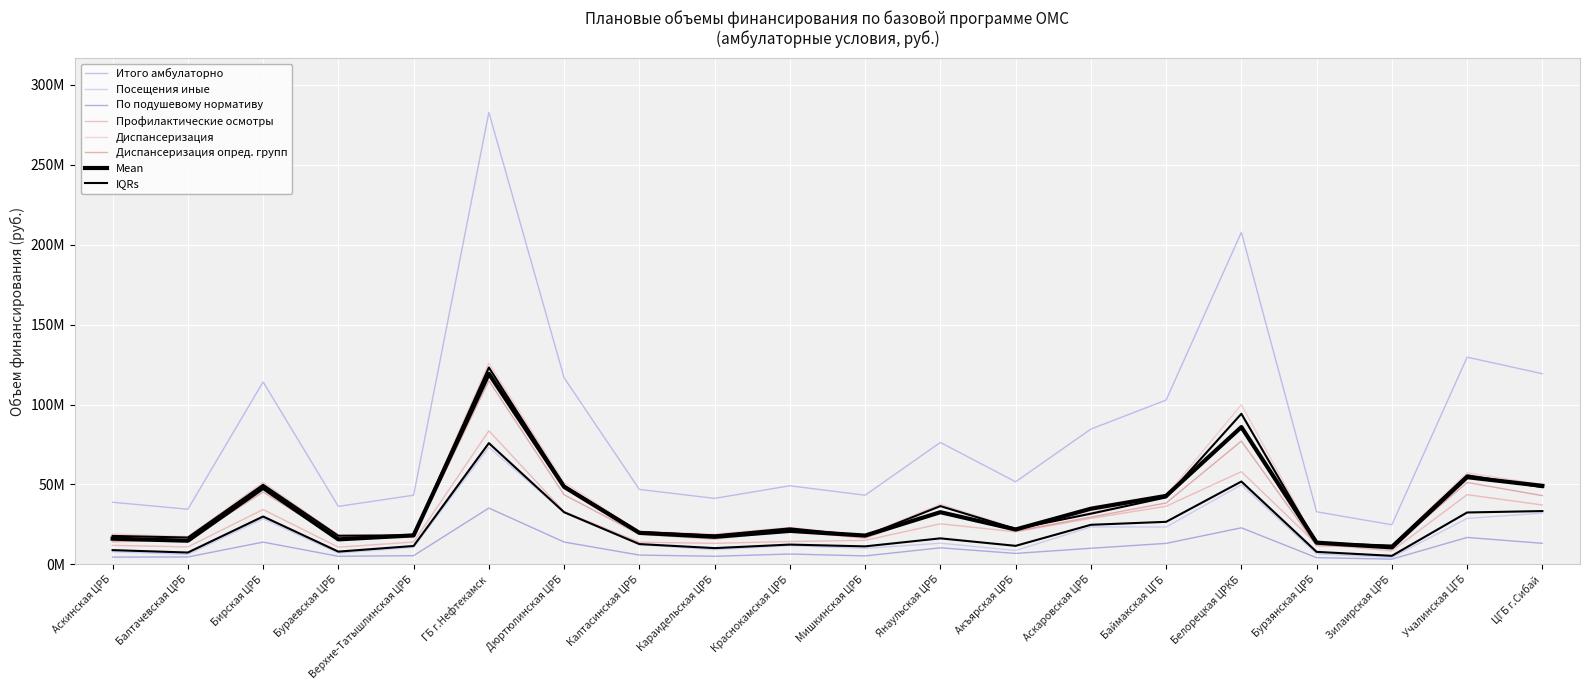

Rank the series by their maximum value, from highest to lowest.

Итого амбулаторно, Диспансеризация, Диспансеризация опред. групп, Профилактические осмотры, Посещения иные, По подушевому нормативу